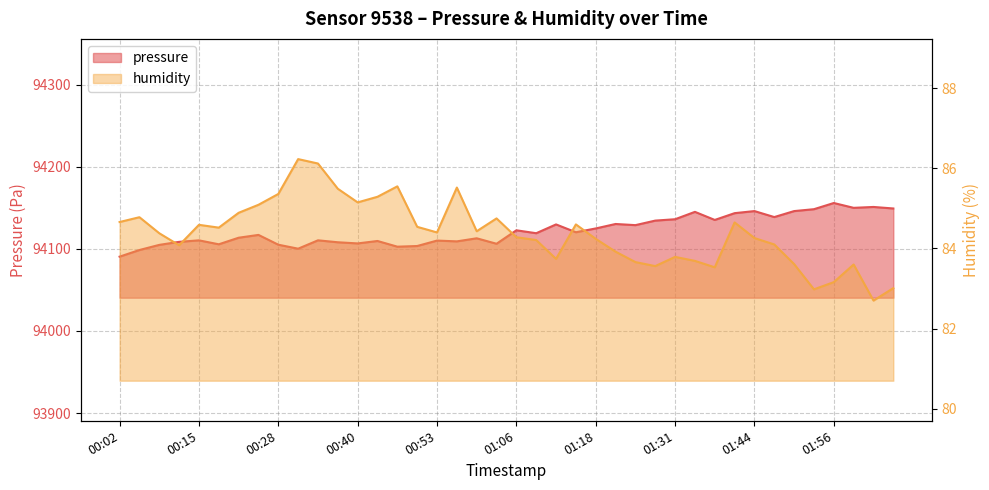

What is the label of the 3rd point from the left?

00:09